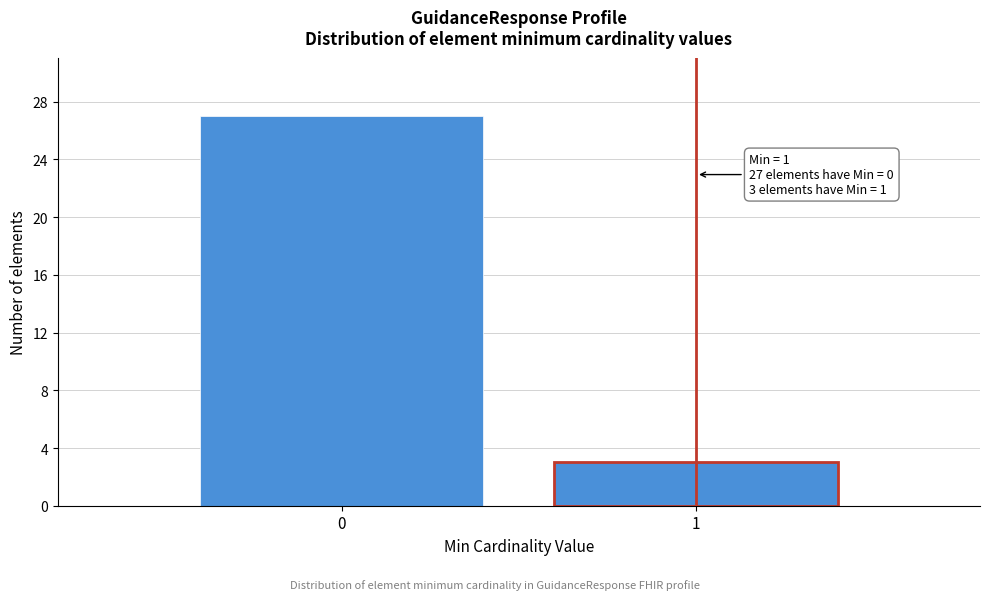

Reading left to right, transcribe all the data shown in this chart.

27	3